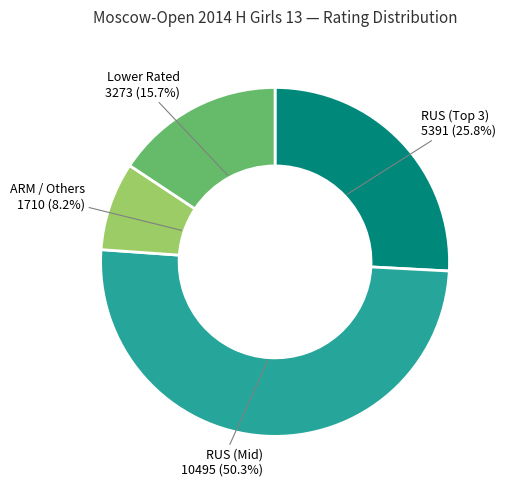

Does any single category account for the majority?

Yes